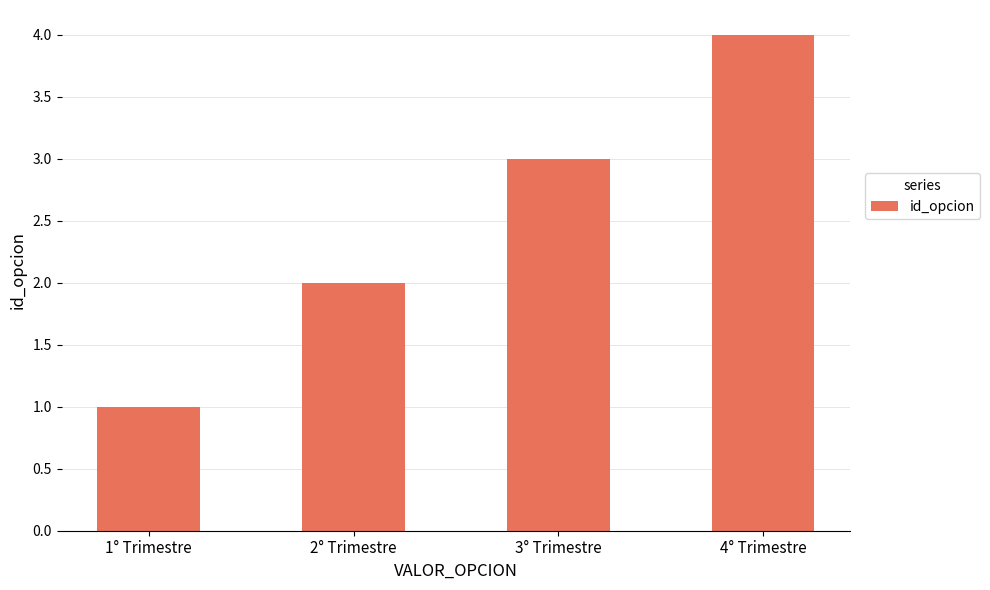

How many categories are shown in the chart?

4